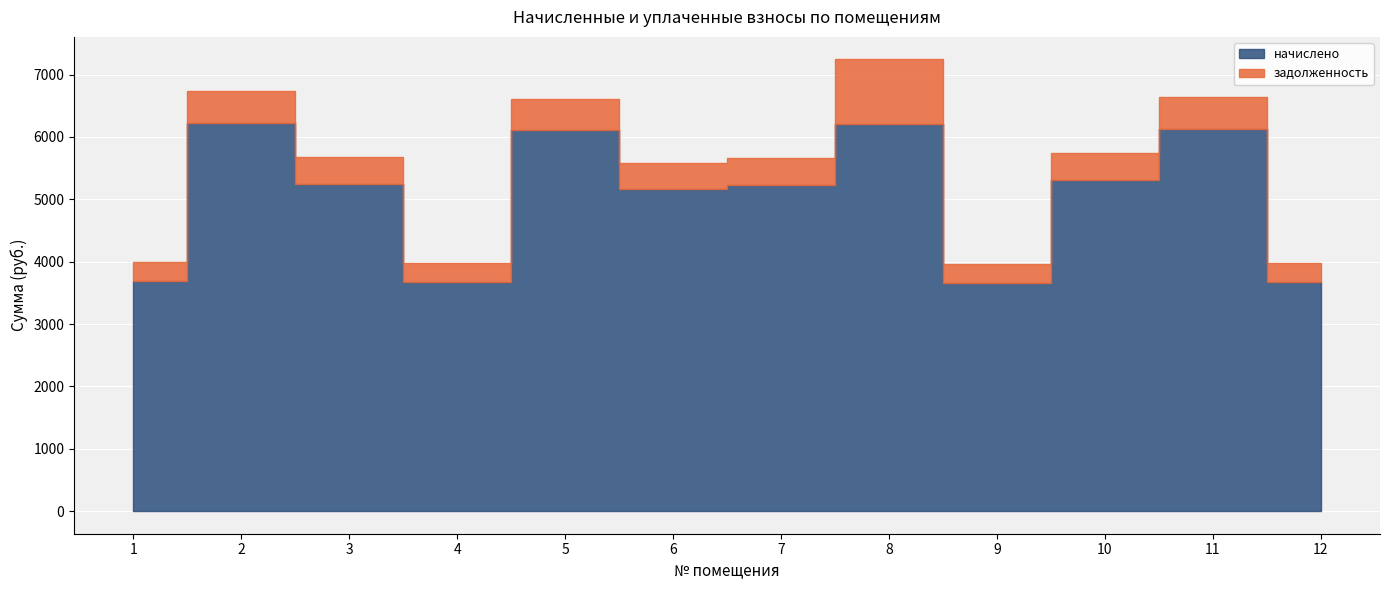

Reading left to right, extract all data points from this chart.

начислено: 3689.8	6217.8	5238.5	3678.4	6103.9	5158.8	5227.1	6206.5	3655.6	5306.8	6126.7	3667.0
задолженность: 307.5	518.1	436.5	306.5	508.7	429.9	435.6	1034.4	304.6	442.2	510.6	305.6